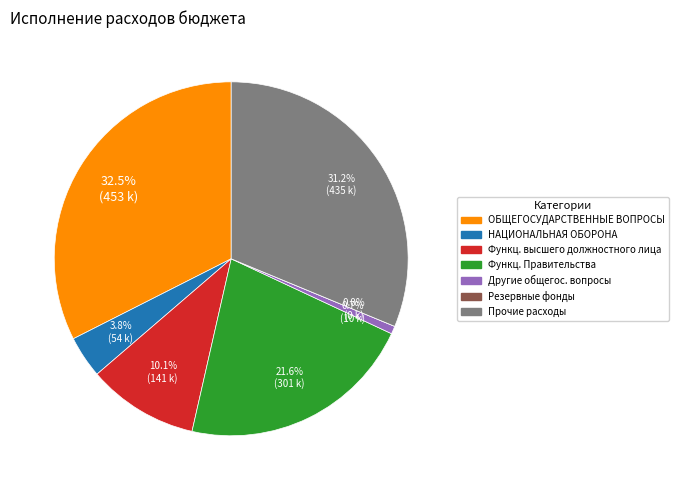

How many segments does this pie chart have?

7